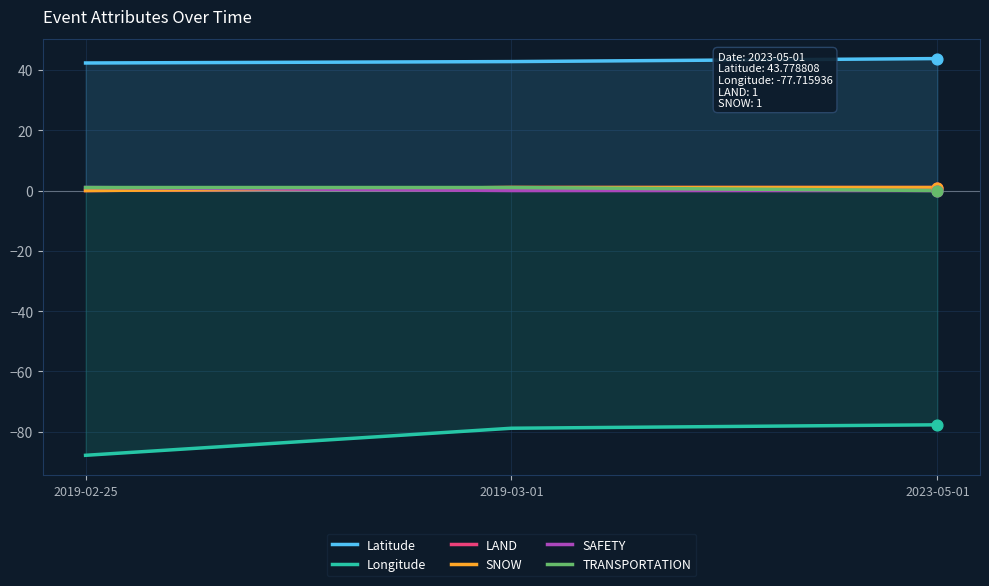

At how many categories does at least one series exceed -50?

3